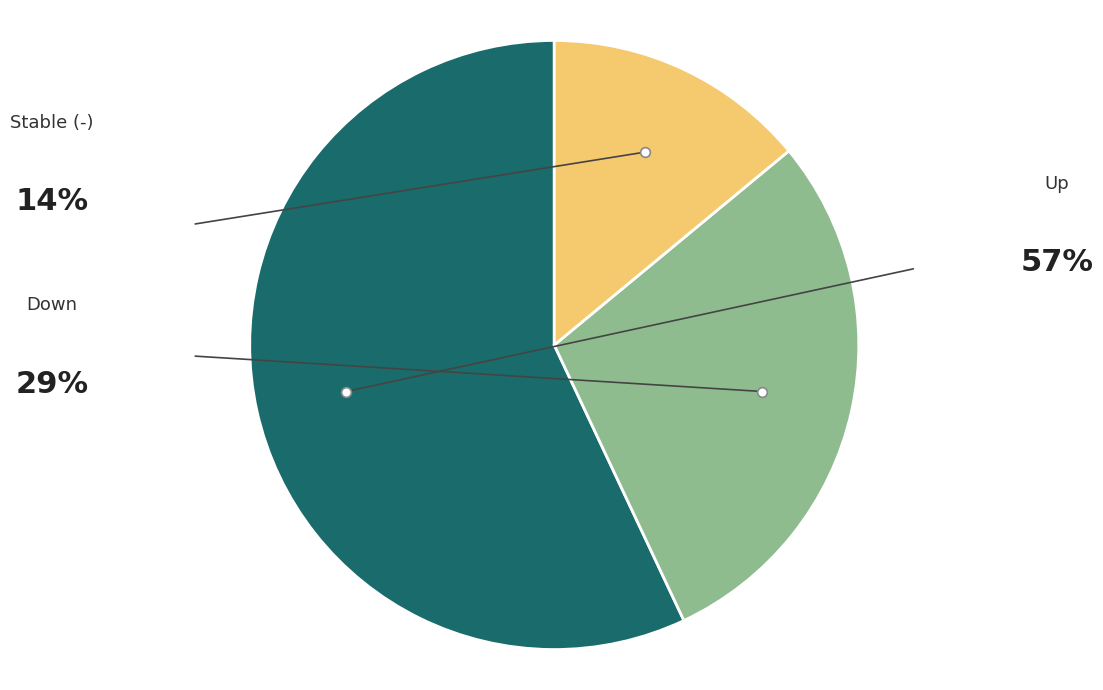

What is the smallest slice in the pie chart?

-